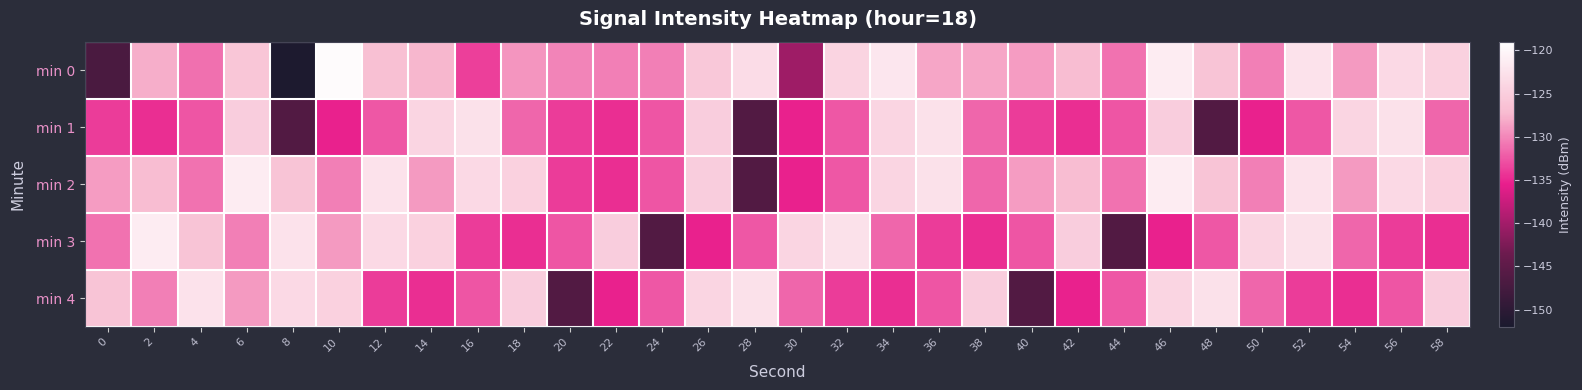

Which series has the largest range (max minus min)?

min 0